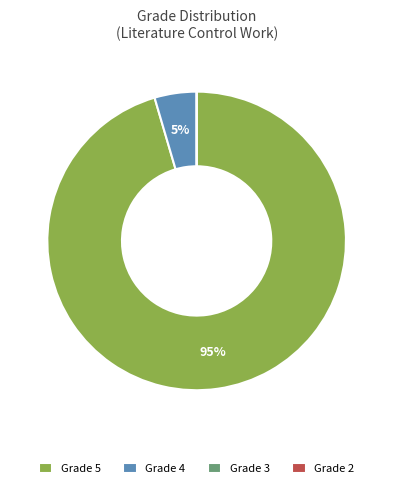

Which slice is the largest?

Grade 5